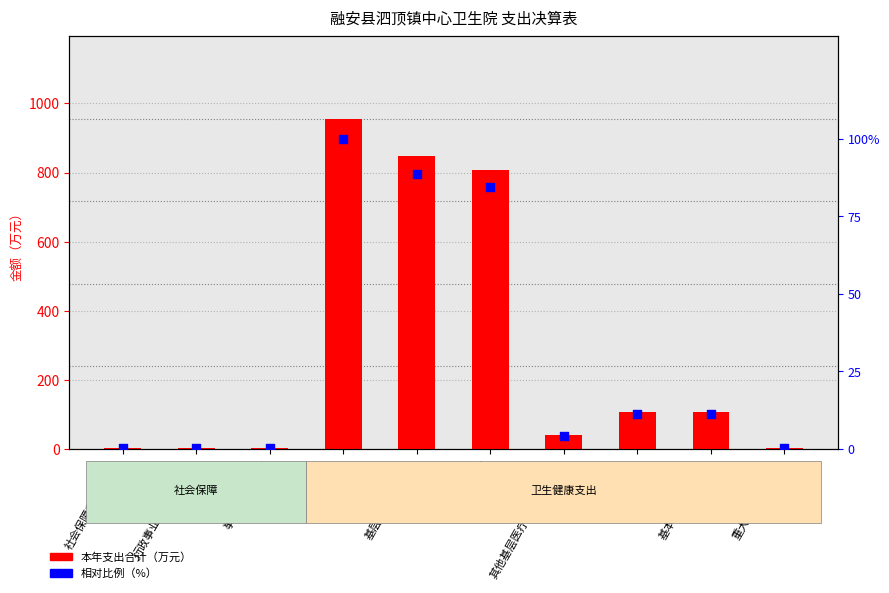

Is the value of 本年支出合计 at 卫生健康支出 greater than the value of 相对比例（%） at 乡镇卫生院?

Yes